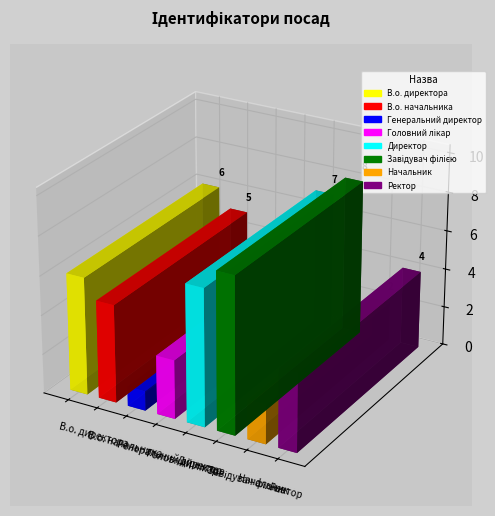

Are the bars horizontal?

No